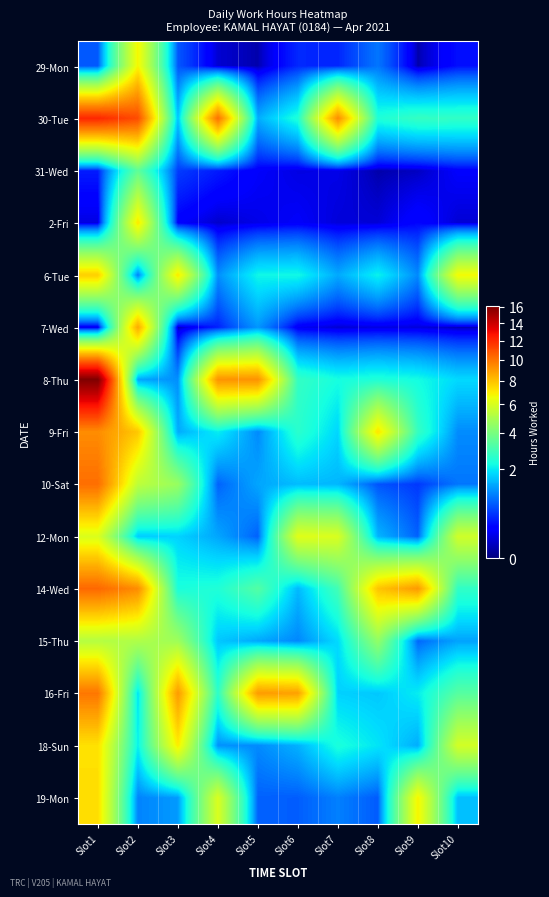

Reading left to right, transcribe all the data shown in this chart.

29-Mon: Slot1=0.7	Slot2=6.8	Slot3=0.7	Slot4=0.1	Slot5=0.0	Slot6=0.4	Slot7=0.4	Slot8=0.9	Slot9=0.0	Slot10=0.3
30-Tue: Slot1=12.1	Slot2=11.0	Slot3=1.6	Slot4=10.0	Slot5=1.4	Slot6=2.4	Slot7=9.3	Slot8=2.4	Slot9=2.8	Slot10=2.7
31-Wed: Slot1=0.4	Slot2=3.5	Slot3=0.6	Slot4=0.4	Slot5=0.2	Slot6=0.1	Slot7=0.1	Slot8=0.0	Slot9=0.1	Slot10=0.2
2-Fri: Slot1=0.1	Slot2=7.1	Slot3=0.2	Slot4=0.1	Slot5=0.1	Slot6=0.2	Slot7=0.1	Slot8=0.1	Slot9=0.3	Slot10=0.1
6-Tue: Slot1=7.6	Slot2=1.0	Slot3=7.0	Slot4=1.1	Slot5=2.2	Slot6=2.2	Slot7=1.4	Slot8=2.1	Slot9=1.1	Slot10=6.7
7-Wed: Slot1=0.1	Slot2=8.6	Slot3=0.1	Slot4=0.4	Slot5=1.2	Slot6=0.2	Slot7=0.1	Slot8=0.1	Slot9=0.1	Slot10=0.0
8-Thu: Slot1=16.1	Slot2=1.3	Slot3=1.1	Slot4=9.1	Slot5=9.2	Slot6=2.7	Slot7=2.3	Slot8=2.4	Slot9=2.3	Slot10=1.8
9-Fri: Slot1=9.3	Slot2=7.8	Slot3=1.4	Slot4=2.1	Slot5=1.1	Slot6=2.6	Slot7=1.8	Slot8=7.2	Slot9=2.8	Slot10=1.1
10-Sat: Slot1=10.1	Slot2=5.4	Slot3=4.6	Slot4=0.8	Slot5=1.3	Slot6=1.5	Slot7=1.5	Slot8=0.7	Slot9=0.5	Slot10=0.9
12-Mon: Slot1=6.1	Slot2=1.7	Slot3=1.8	Slot4=1.3	Slot5=0.8	Slot6=6.2	Slot7=6.0	Slot8=1.5	Slot9=0.8	Slot10=5.8
14-Wed: Slot1=10.3	Slot2=9.3	Slot3=2.3	Slot4=2.4	Slot5=3.3	Slot6=1.5	Slot7=3.0	Slot8=7.9	Slot9=9.0	Slot10=2.7
15-Thu: Slot1=5.2	Slot2=5.1	Slot3=4.7	Slot4=1.7	Slot5=1.4	Slot6=1.1	Slot7=1.9	Slot8=4.5	Slot9=0.8	Slot10=1.3
16-Fri: Slot1=9.9	Slot2=1.9	Slot3=8.9	Slot4=2.6	Slot5=8.9	Slot6=8.8	Slot7=1.8	Slot8=1.7	Slot9=2.1	Slot10=3.3
18-Sun: Slot1=7.2	Slot2=2.1	Slot3=7.0	Slot4=1.2	Slot5=1.1	Slot6=1.4	Slot7=2.4	Slot8=2.0	Slot9=1.4	Slot10=5.9
19-Mon: Slot1=7.3	Slot2=1.0	Slot3=1.2	Slot4=6.0	Slot5=0.8	Slot6=0.8	Slot7=1.0	Slot8=0.7	Slot9=6.8	Slot10=1.6